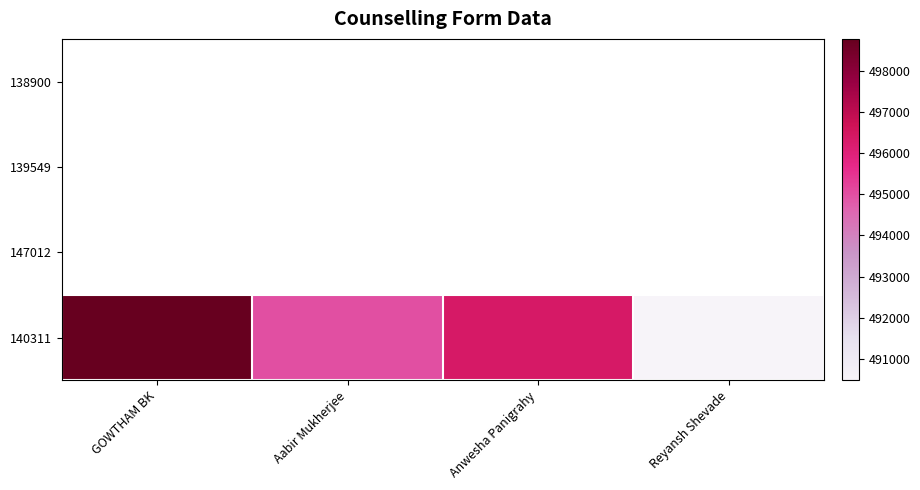

Reading right to left, what are all the values shown in this chart?

Reyansh Shevade=490476	Anwesha Panigrahy=496364	Aabir Mukherjee=495009	GOWTHAM BK=498773